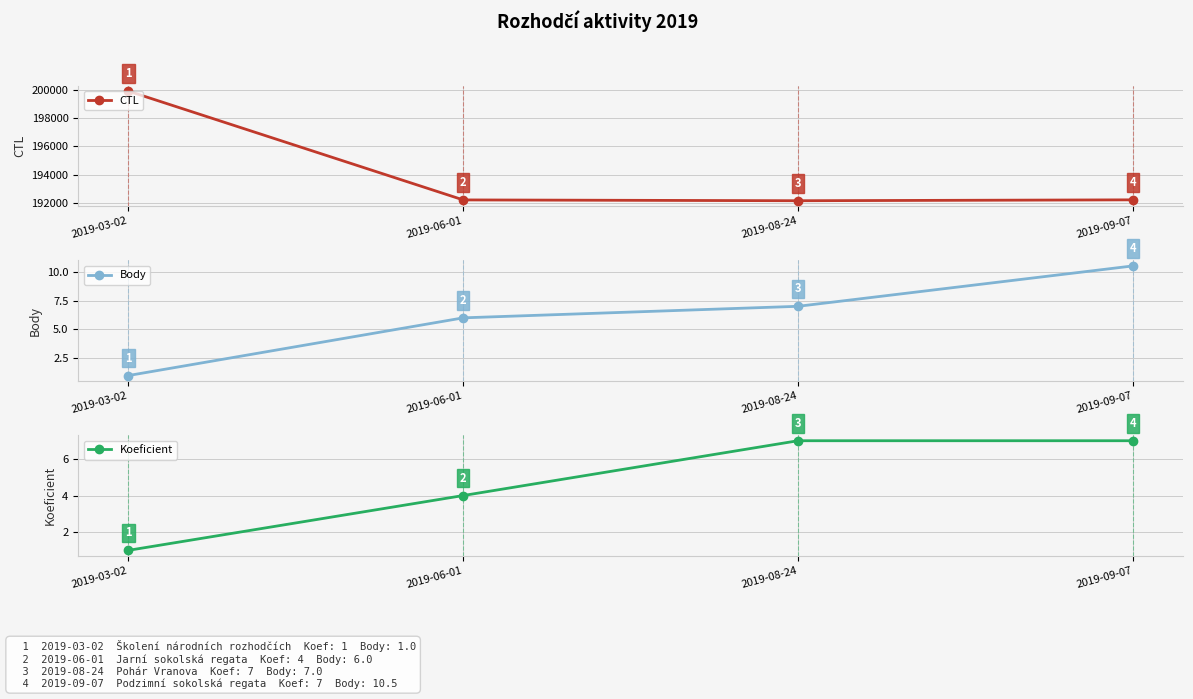

What is the sum of the CTL values at 2019-08-24 and 2019-09-07?

384354